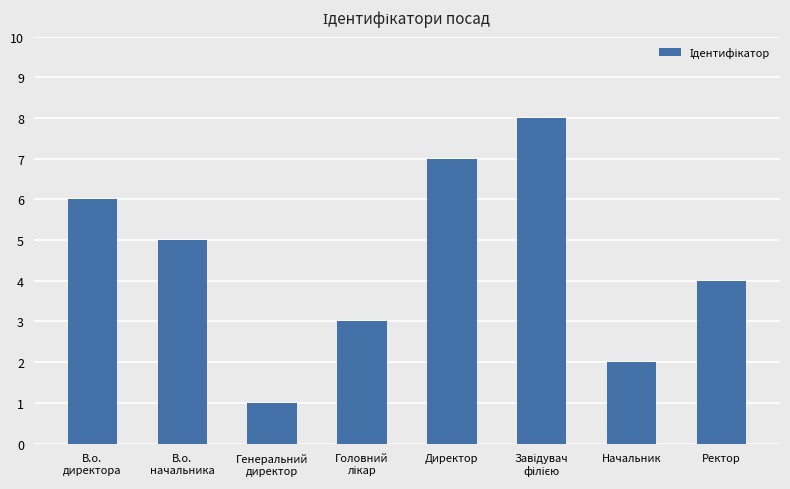

Between В.о.
начальника and В.о.
директора, which is larger?

В.о.
директора